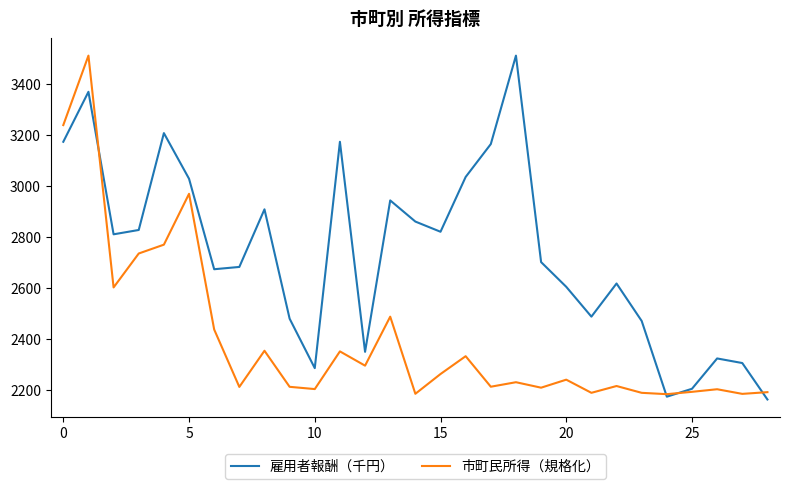

What is the maximum value shown in the chart?

3510.0